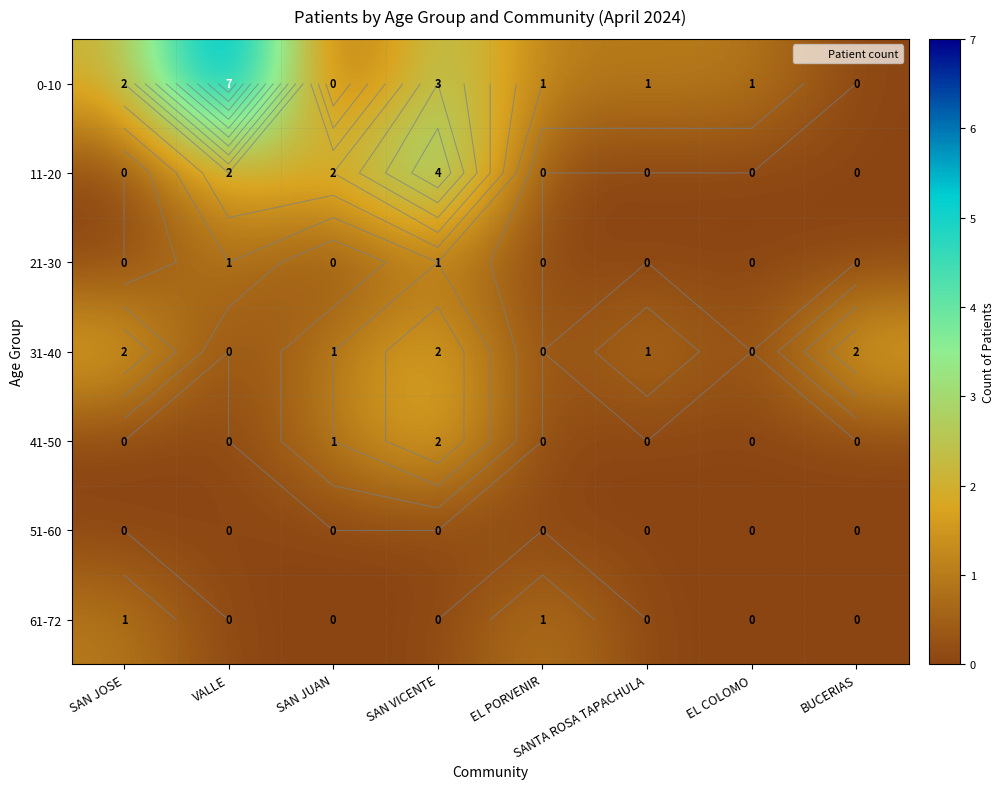

True or false: 31-40 has a value of 0 at EL PORVENIR.

True